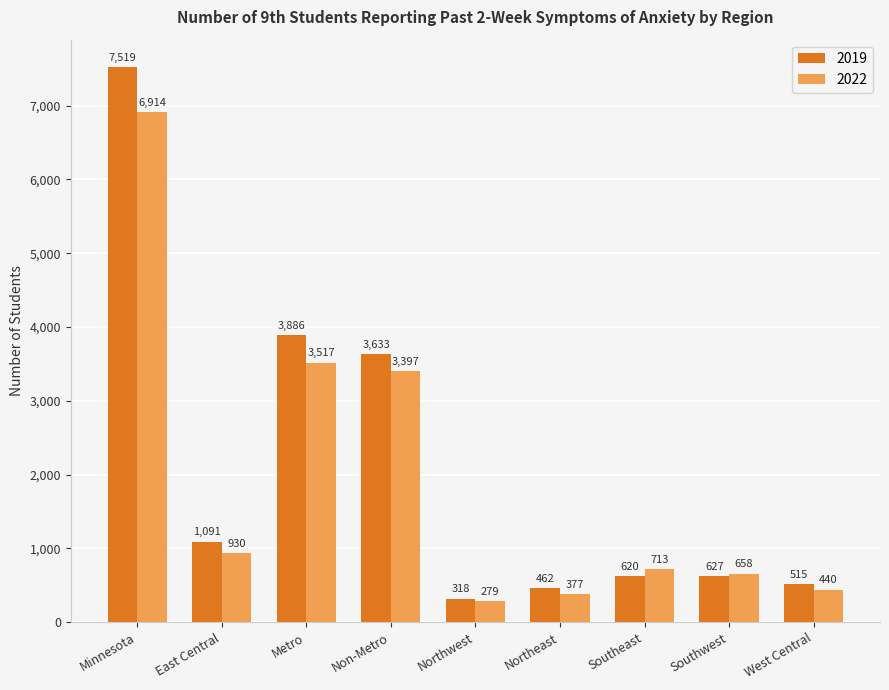

Between Northwest and Southeast, which series saw the biggest shift?

2022